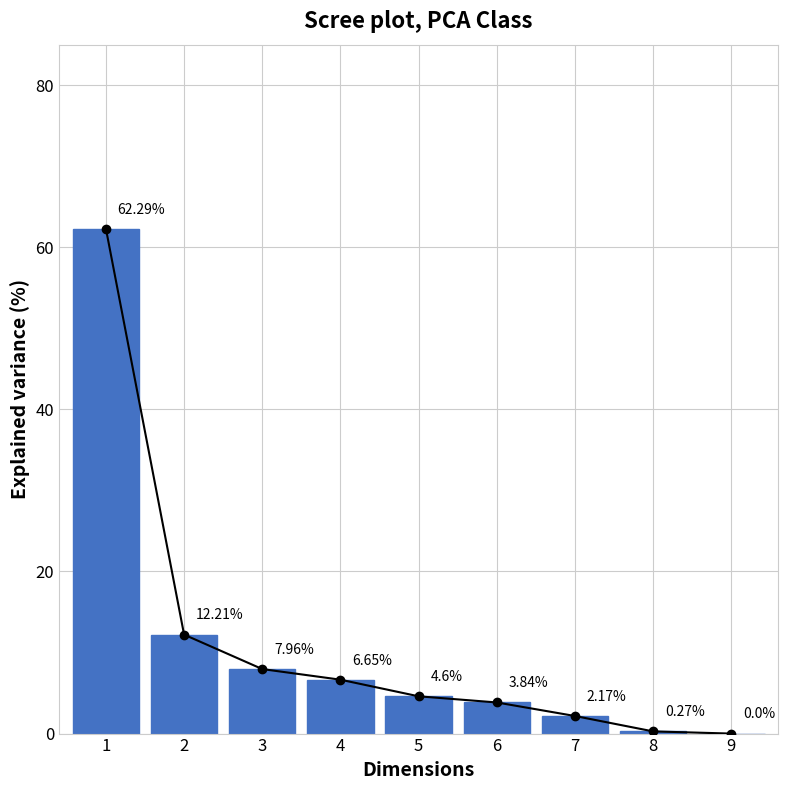

Which category has the highest value across all series?

1